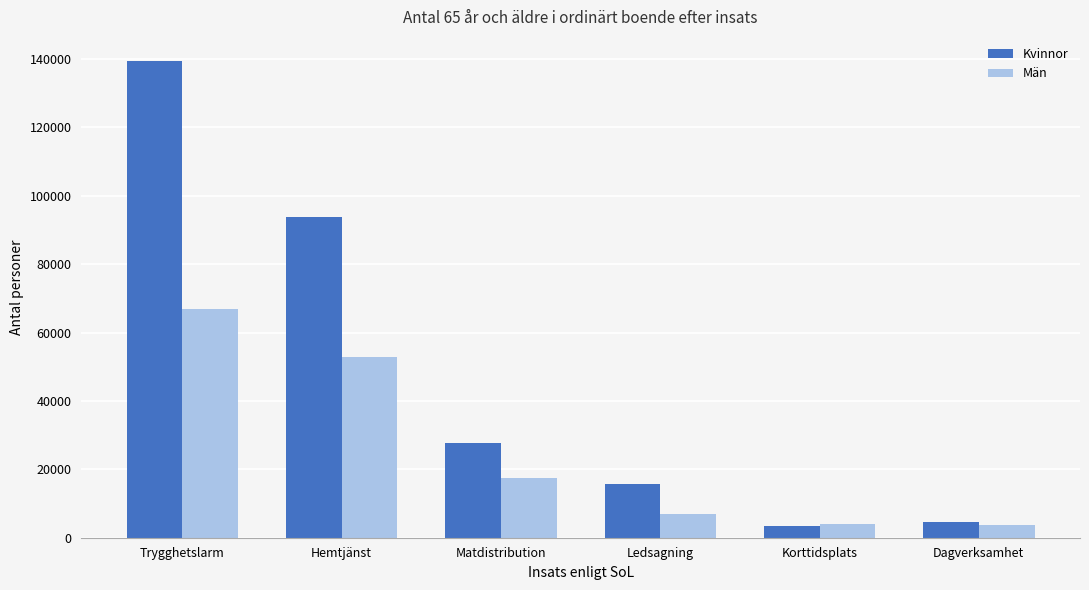

True or false: Män has a value of 91564 at Hemtjänst.

False